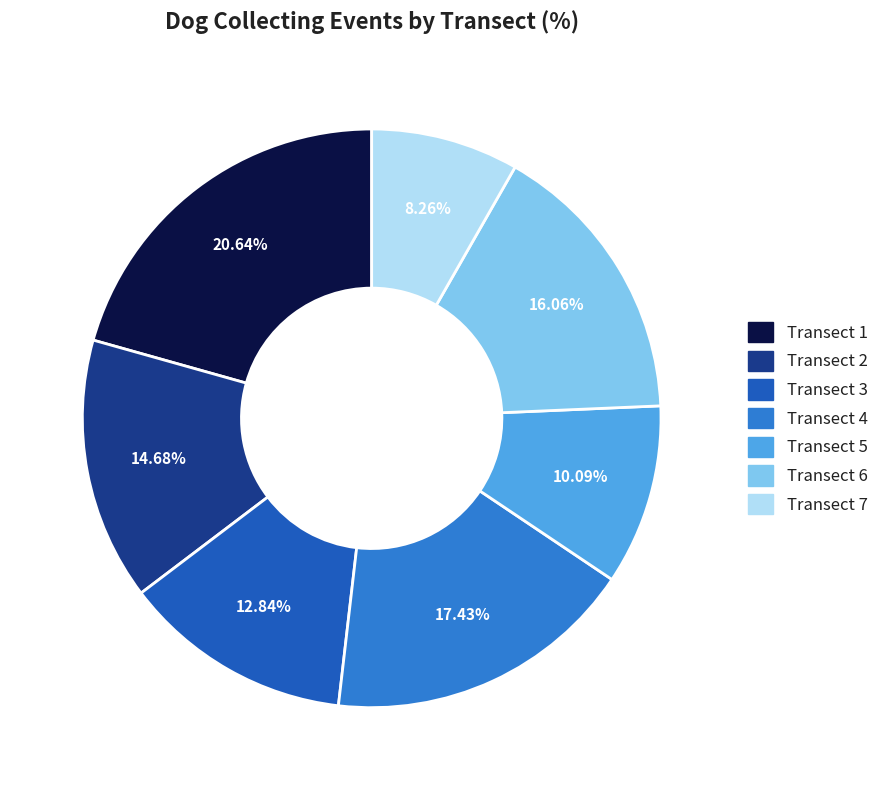

Combined, do Transect 5 and Transect 4 account for over 50%?

No